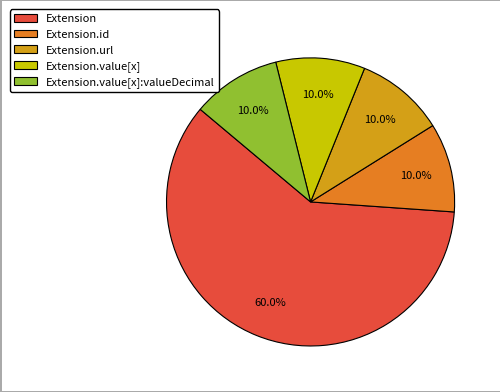

How many segments does this pie chart have?

5